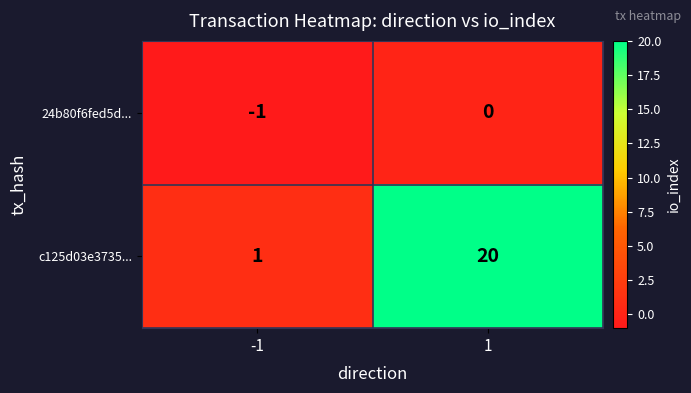

The 24b80f6fed5d... series shows 0 at 1. True or false?

True